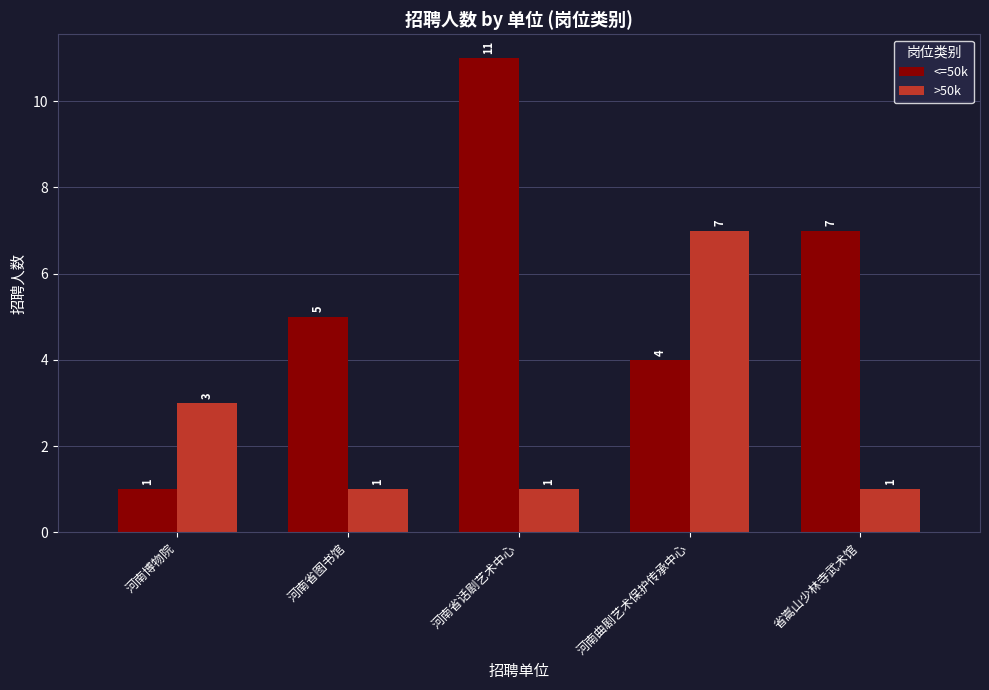

True or false: <=50k has a value of 11 at 河南省话剧艺术中心.

True